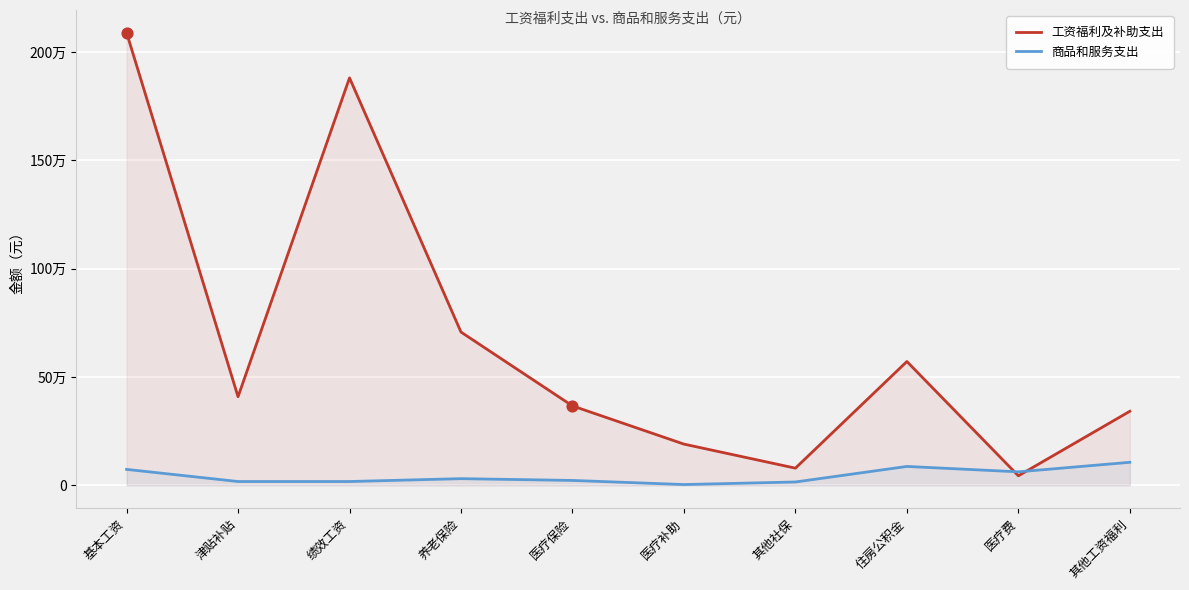

Is the value of 工资福利及补助支出 at 养老保险 greater than the value of 商品和服务支出 at 津贴补贴?

Yes